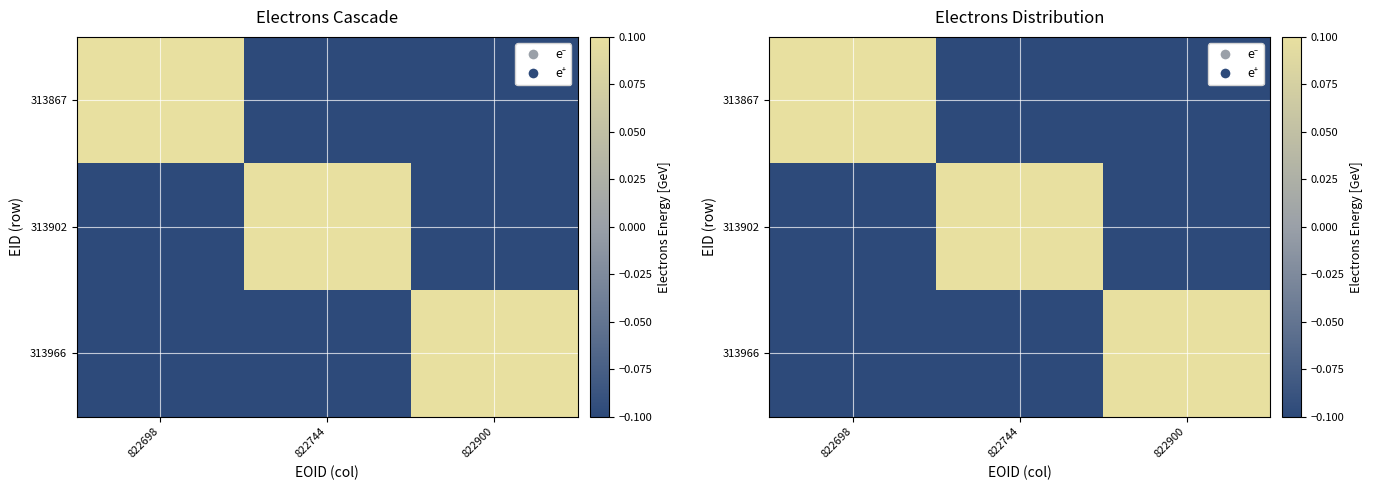

Where does the 313867 series first go above 0?

822698